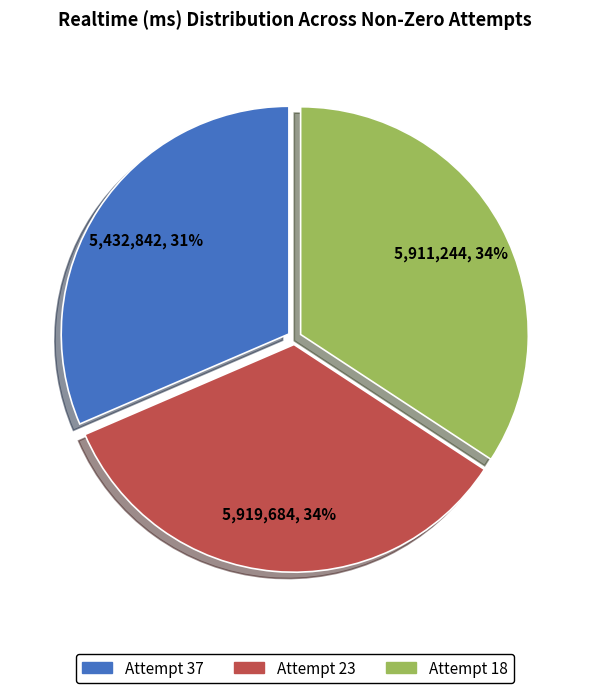

Is there a majority slice in this chart?

No